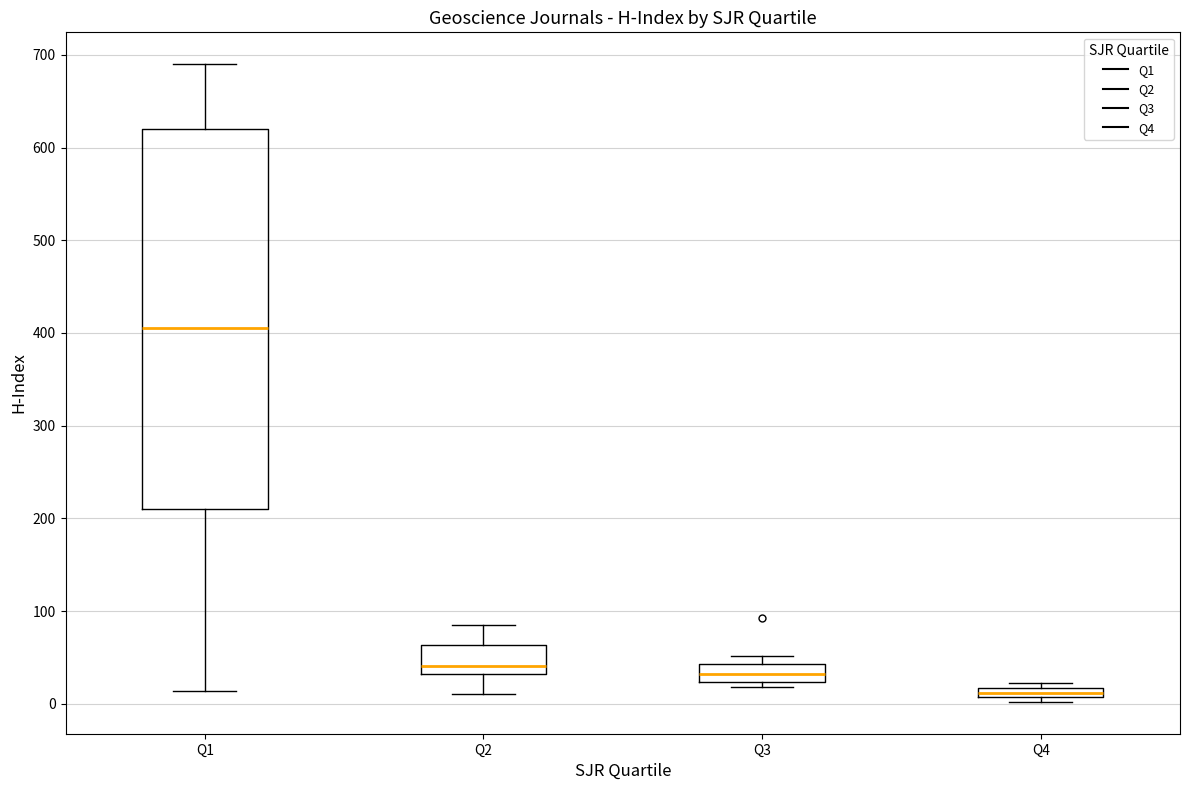

Which box is the tallest, from its lower edge to its upper edge?

Q1